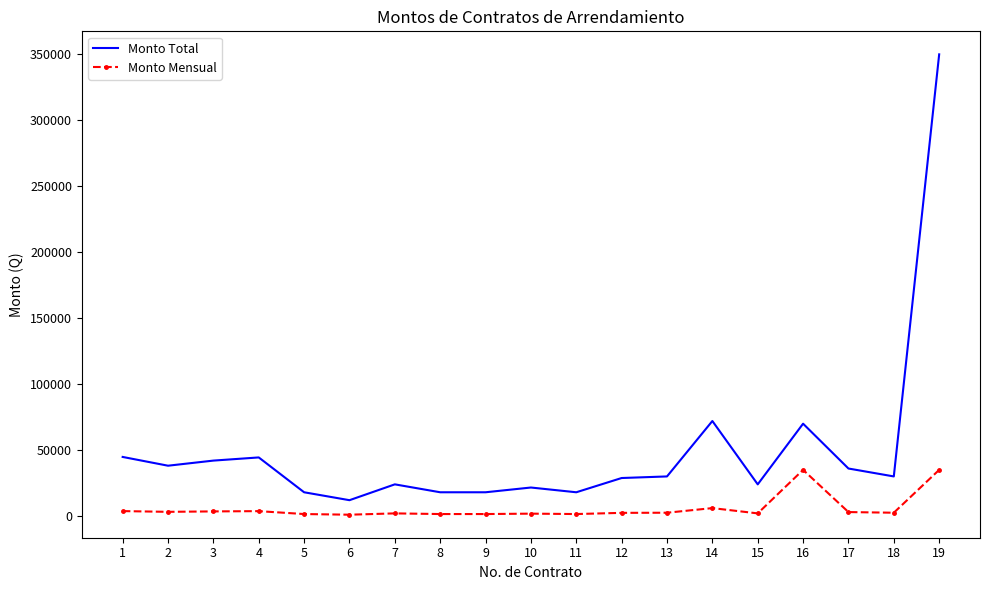

Rank the series at 18 from lowest to highest value.

Monto Mensual, Monto Total